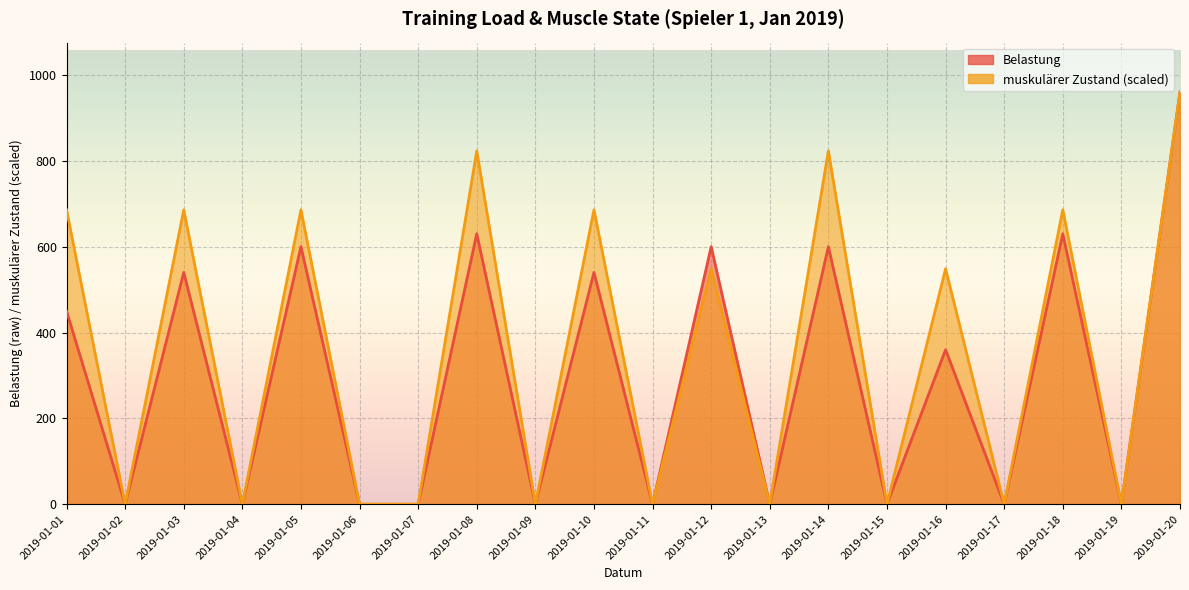

At 2019-01-15, list the series in order from smallest to largest.

Belastung, muskulärer Zustand